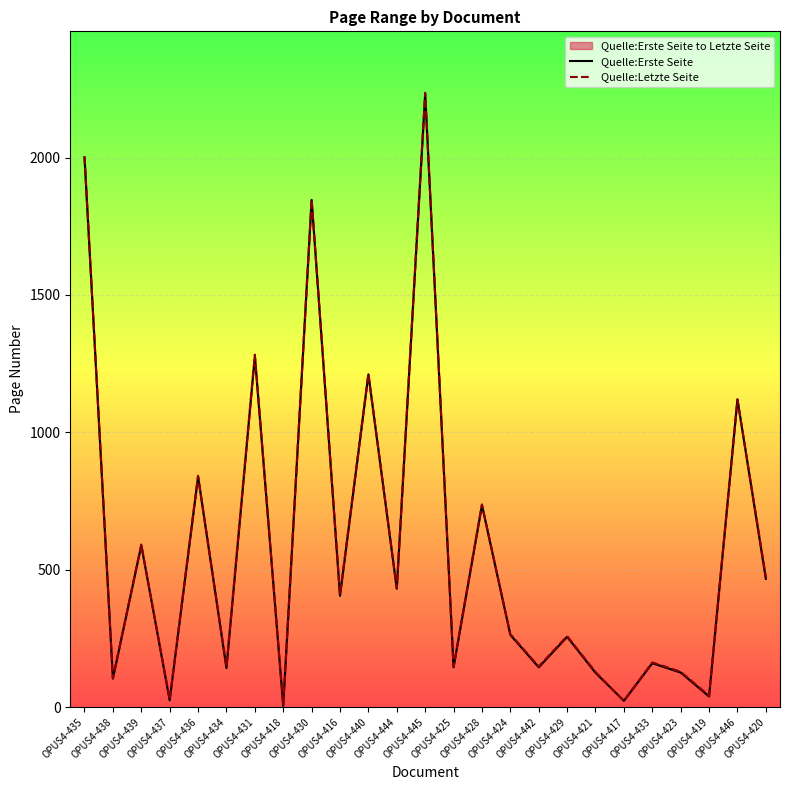

What are all the series names shown in the legend?

Quelle:Erste Seite, Quelle:Letzte Seite